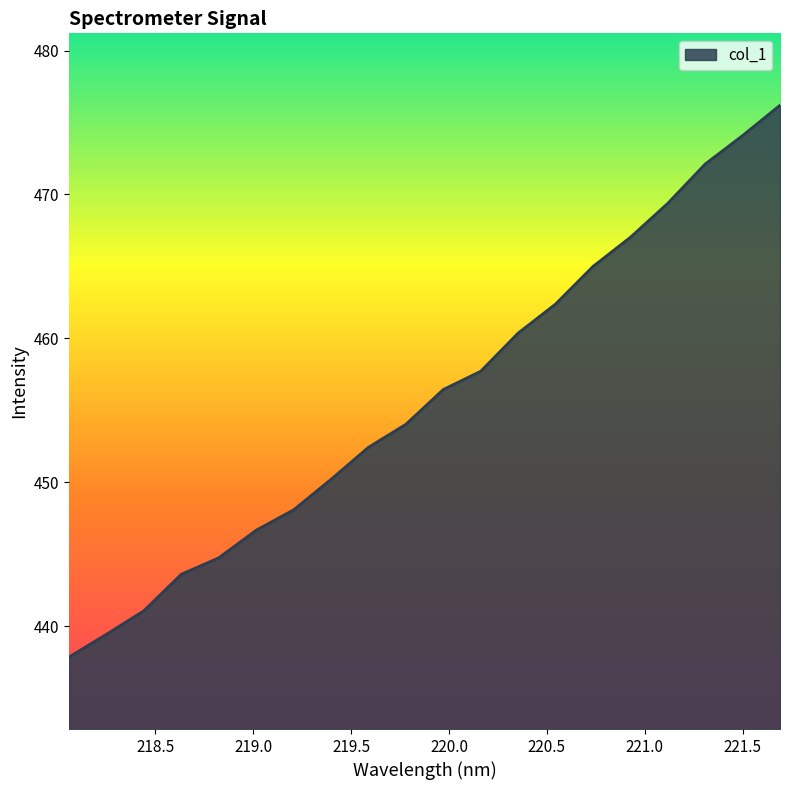

What is the difference between the maximum and minimum values?

38.4